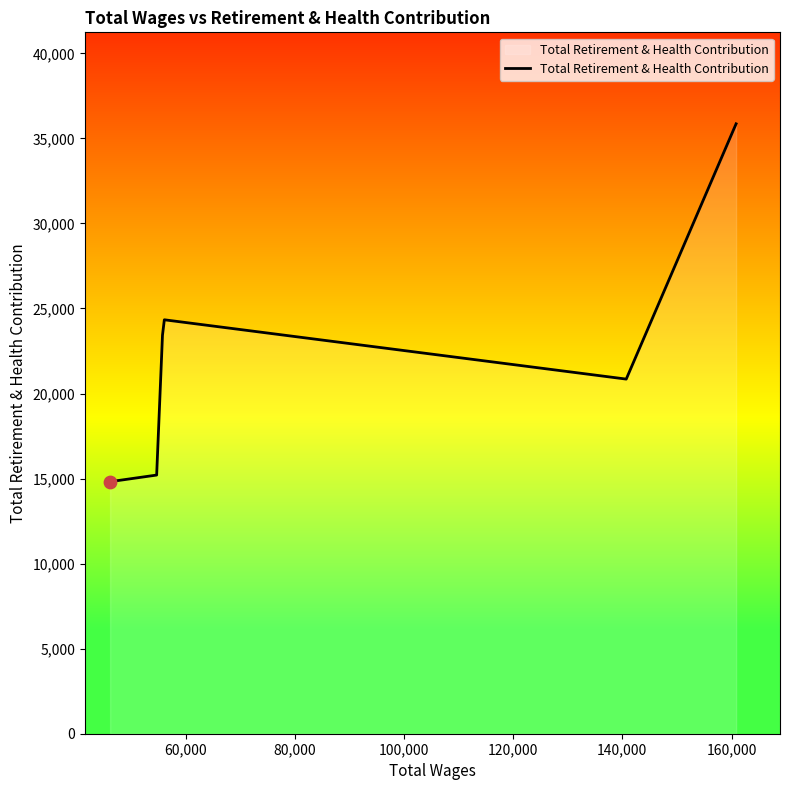

What is the average value?

22417